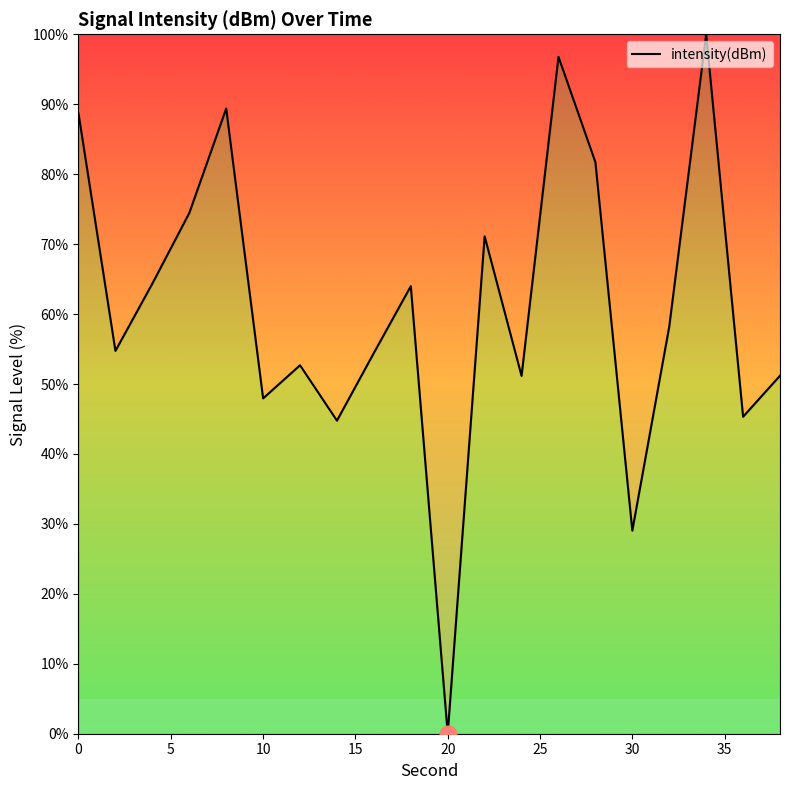

Is this an area chart (filled region under the line)?

No